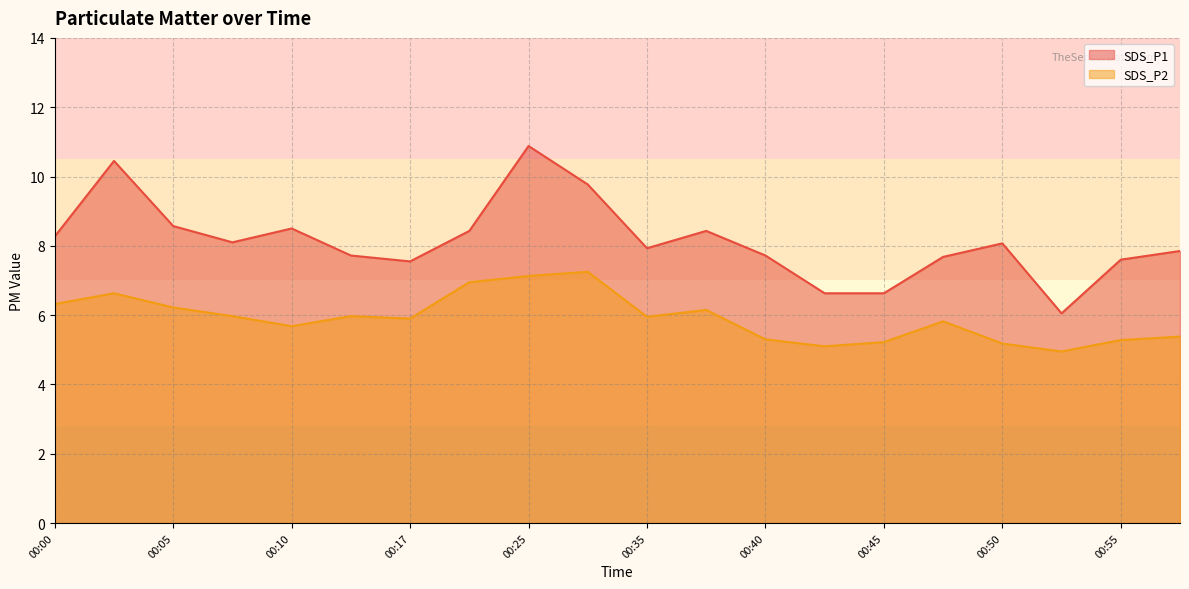

What is the value of the SDS_P1 point at the 18th from the left?

6.0